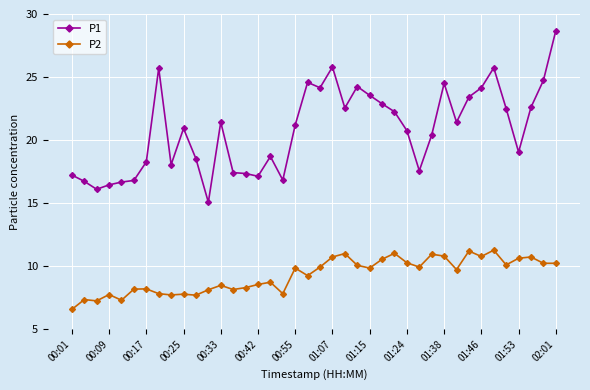

How many categories are shown in the chart?

40